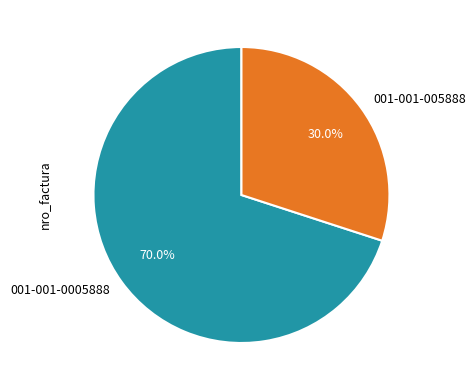

Combined, what portion of the pie is 001-001-0005888 and 001-001-005888?

100.0%